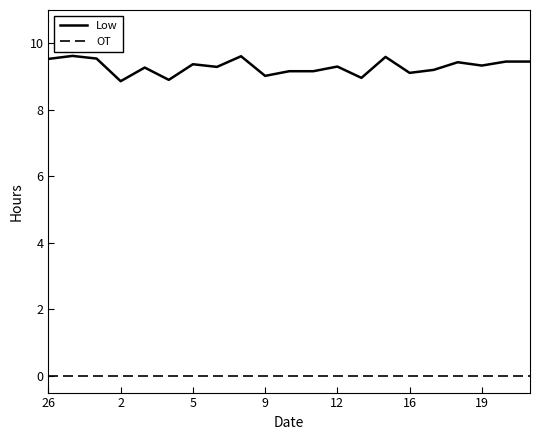

List the series in order of their overall mean, lowest first.

OT, Low